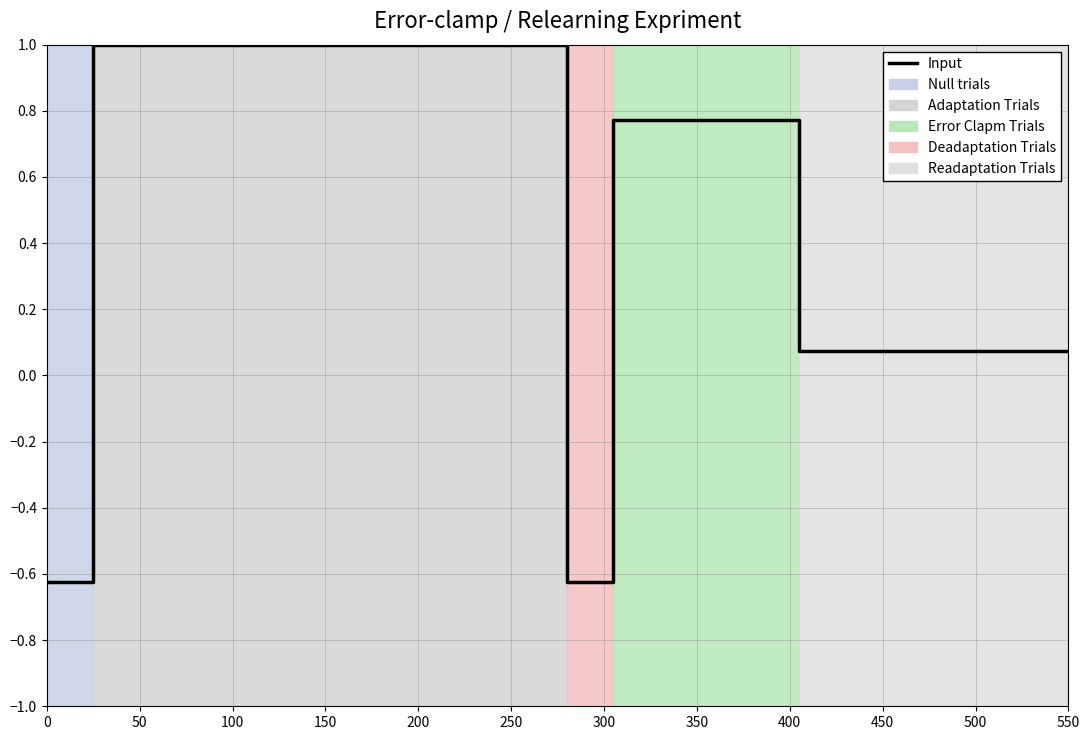

Which label corresponds to the largest value in the chart?

100